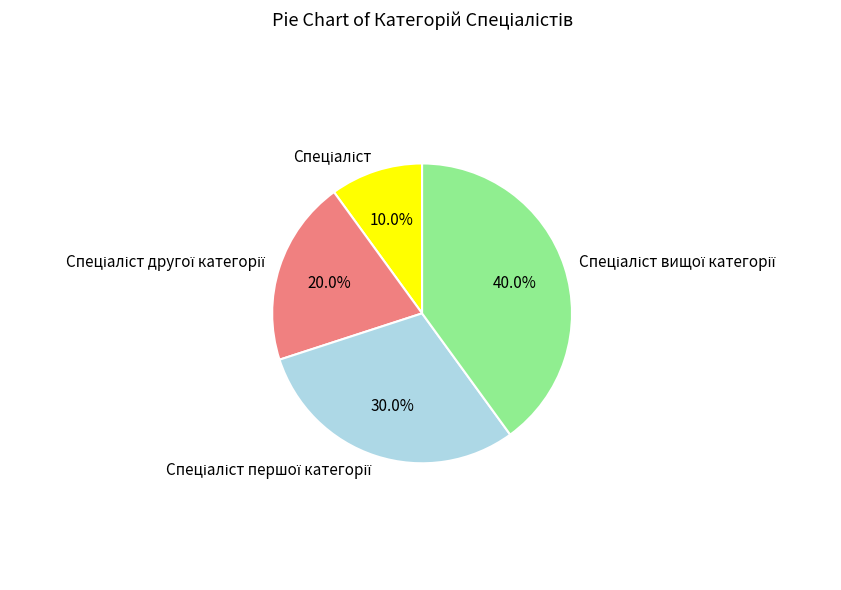

Is there a majority slice in this chart?

No